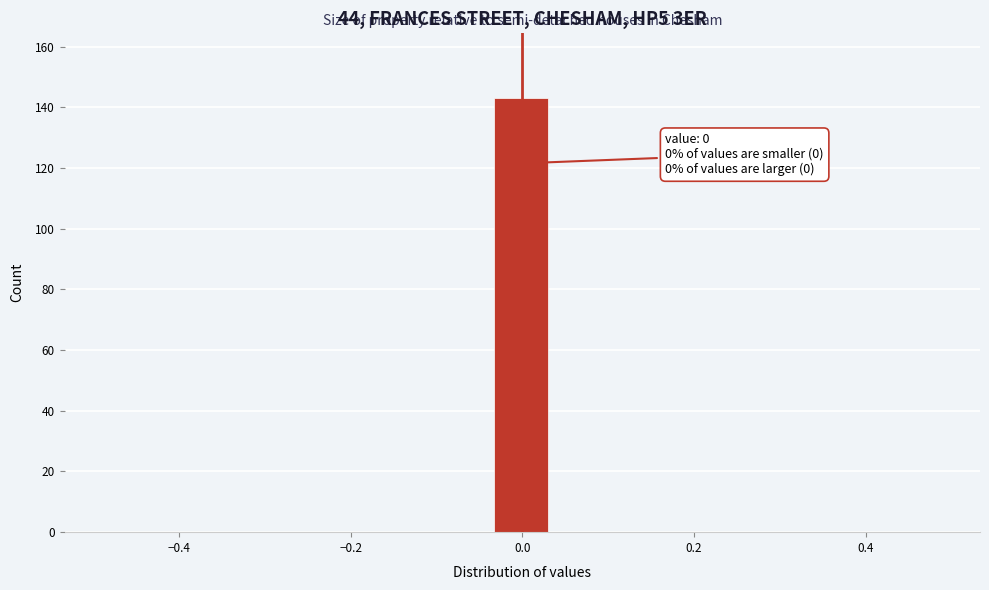

Around what value on the x-axis is the tallest bar? Give the approximate position of its centre, as read against the axis.

0.00